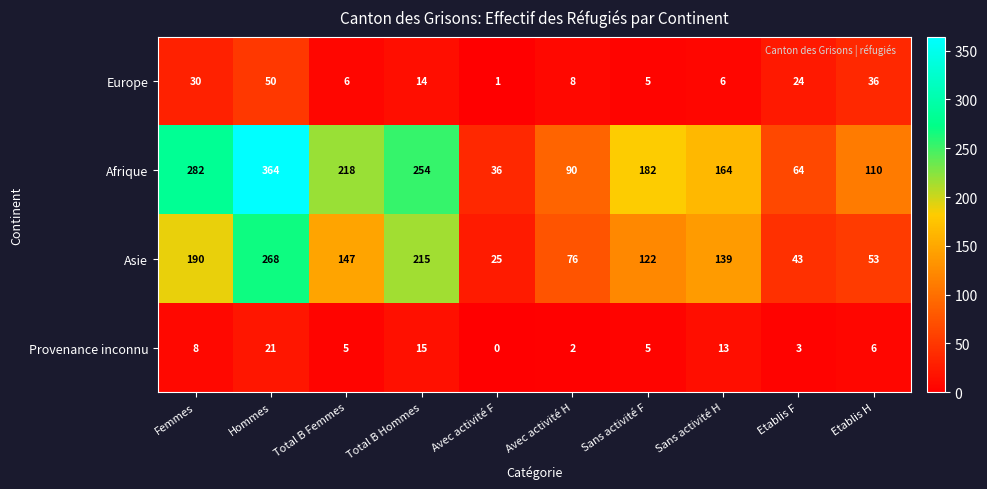

Which category has the lowest value across all series?

Avec activité F